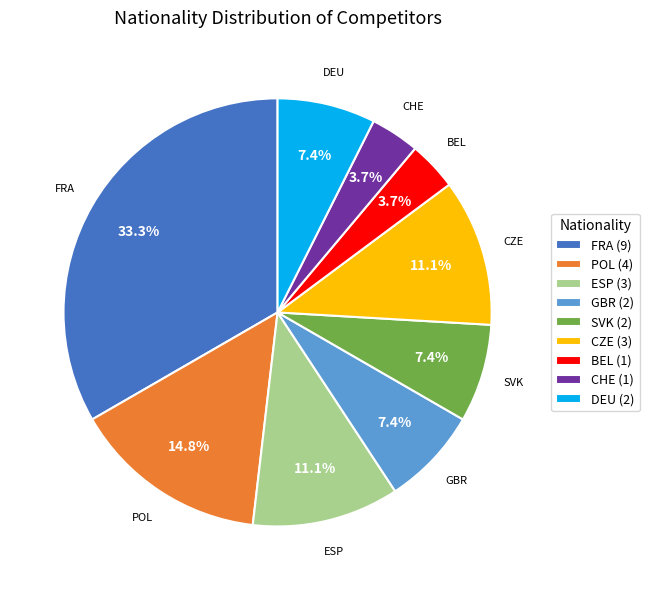

Does CHE represent more than half of the total?

No